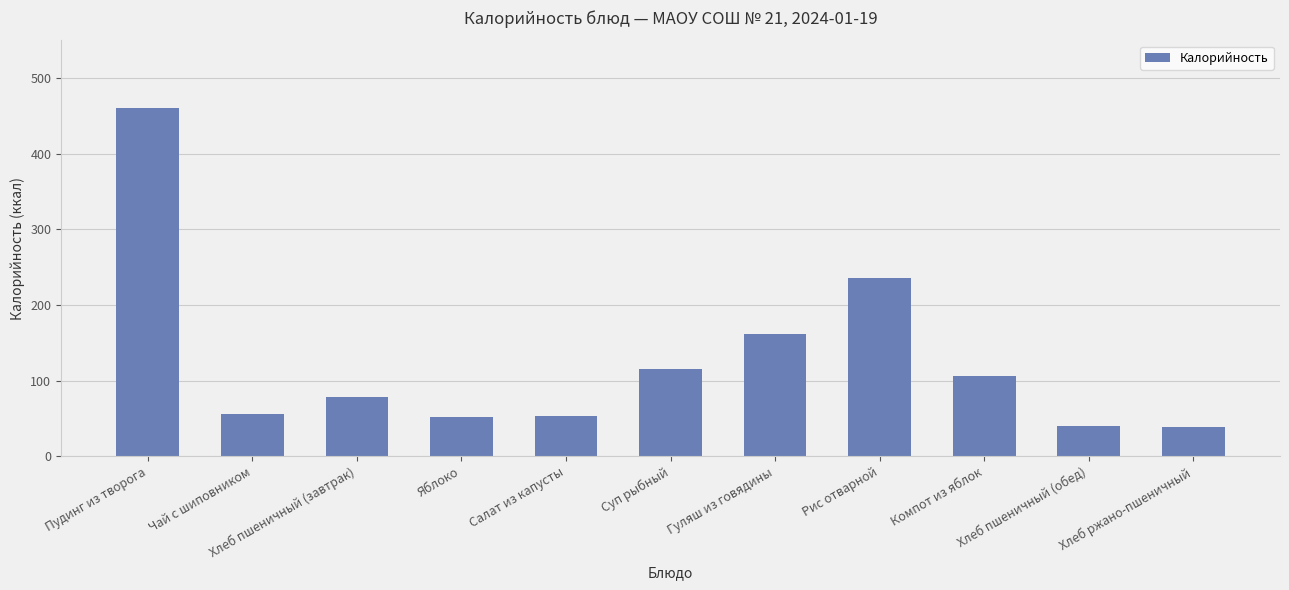

Does the chart contain any negative values?

No